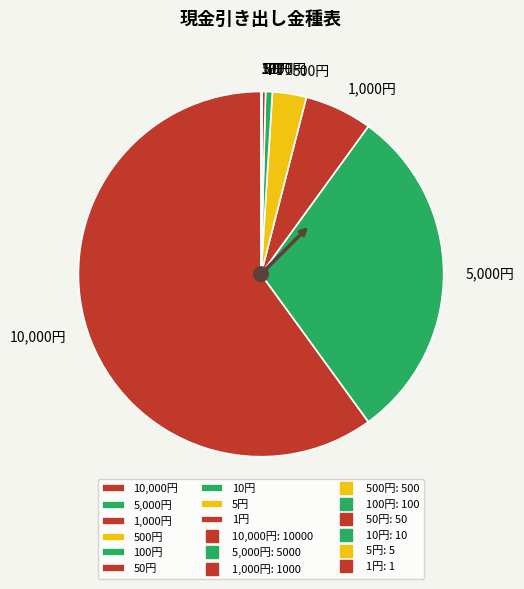

True or false: 500円 accounts for 3% of the total.

True